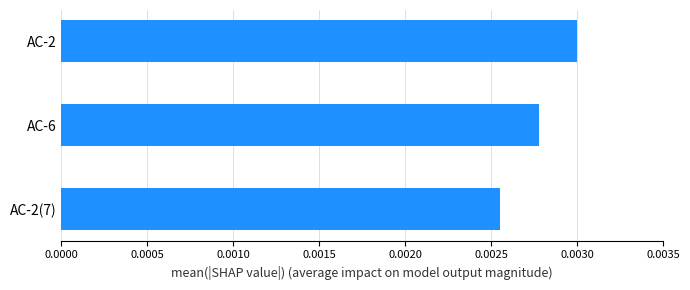

Between AC-6 and AC-2, which is larger?

AC-2